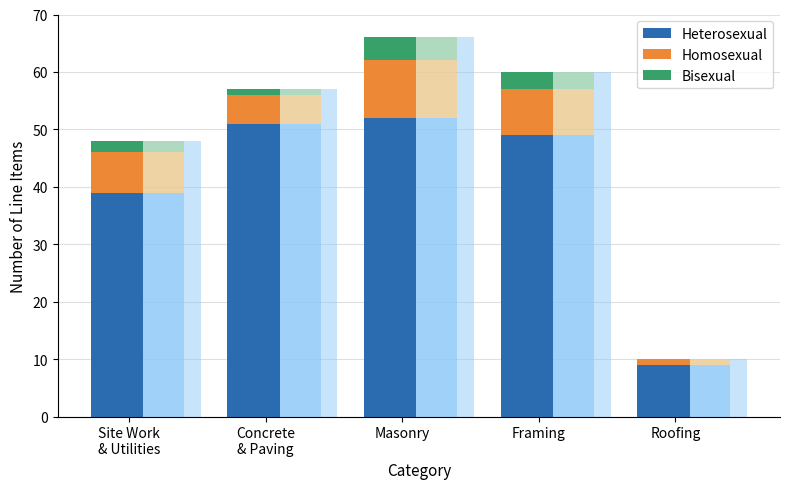

What is the highest value of the Homosexual series?

10